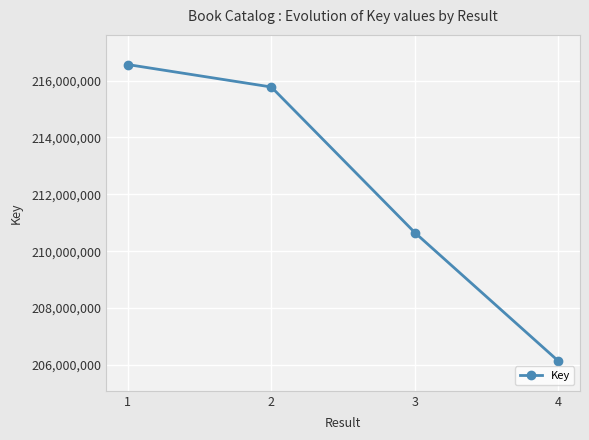

At which label is the value closest to 211349960?

3